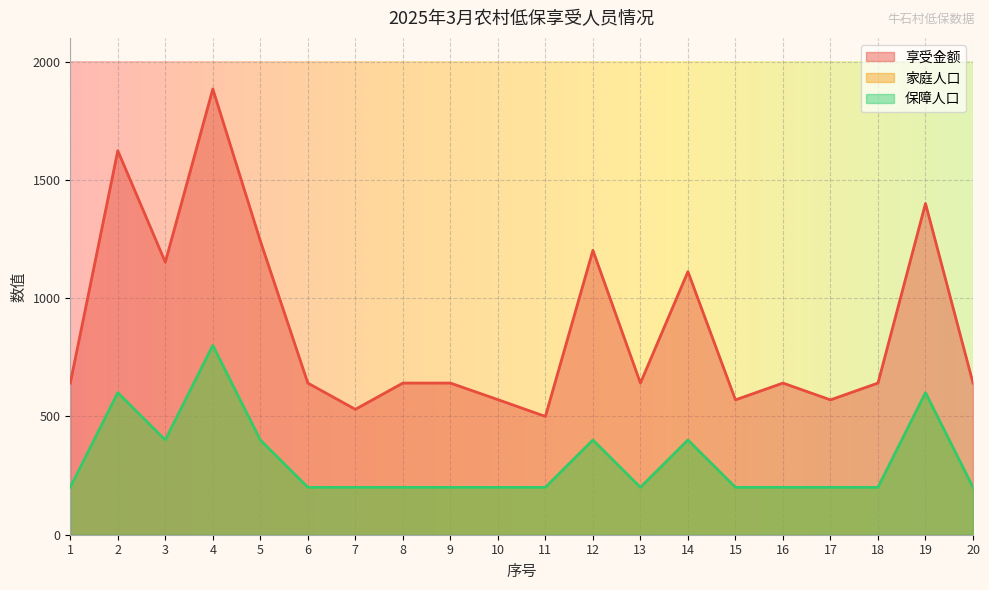

Rank the series at 4 from highest to lowest value.

享受金额, 家庭人口, 保障人口